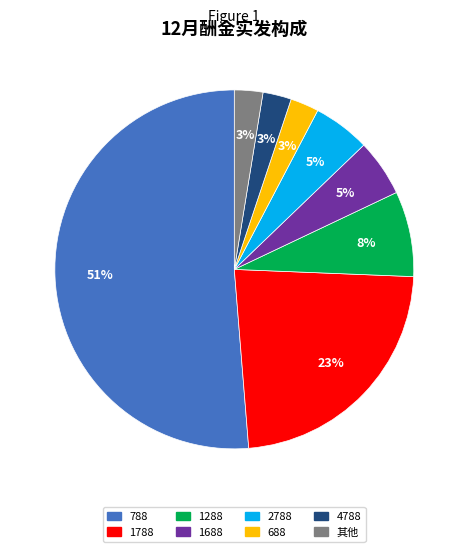

Is there a majority slice in this chart?

Yes